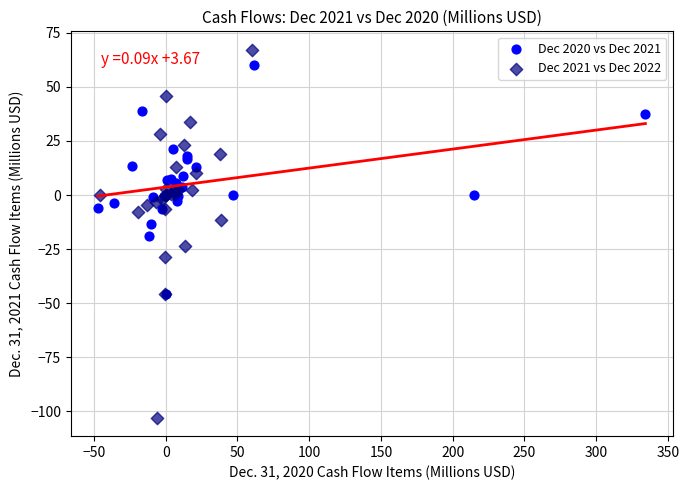

Which series has the largest Y range (max minus min)?

Dec 2021 vs Dec 2022